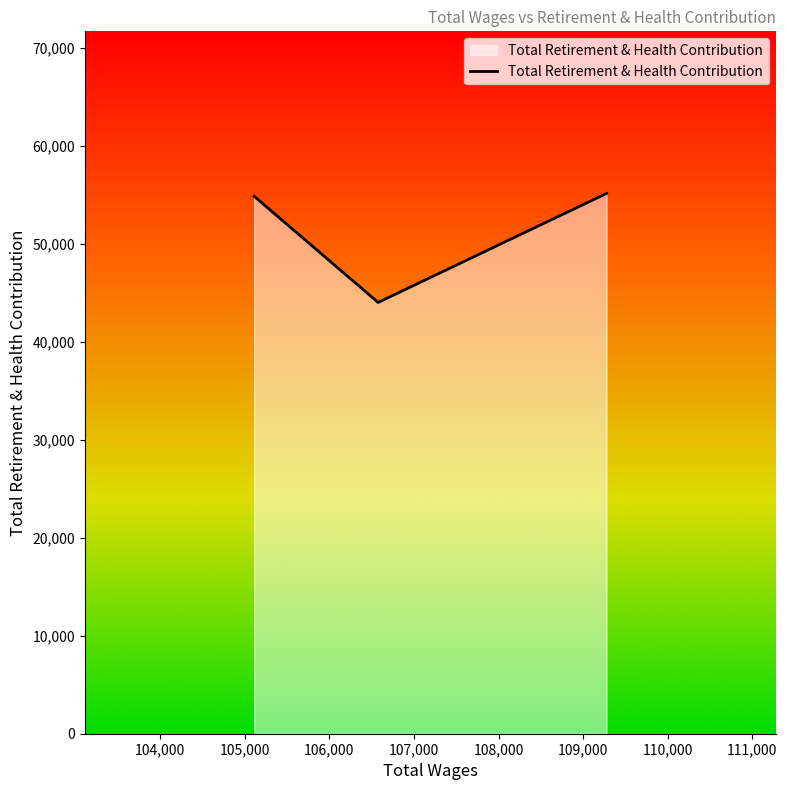

What is the difference between the maximum and minimum values?

11131